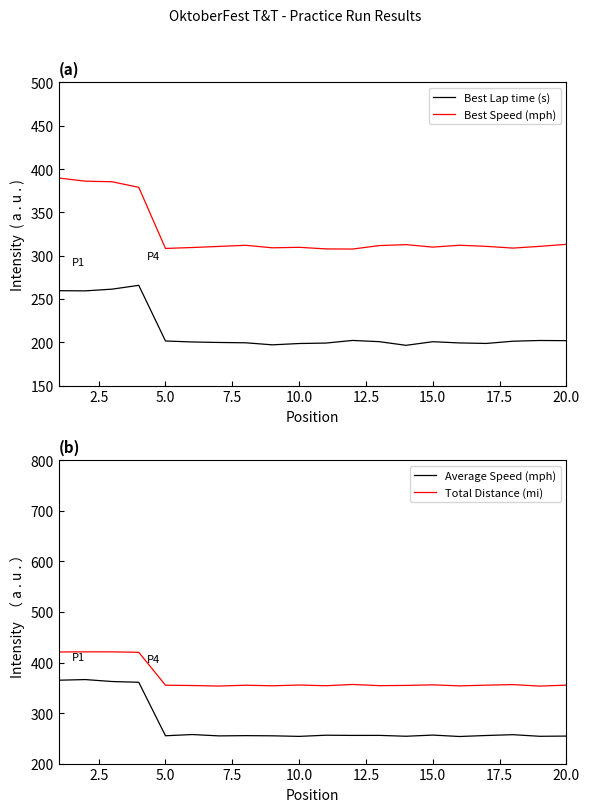

Which series has the largest range (max minus min)?

Average Speed (mph)